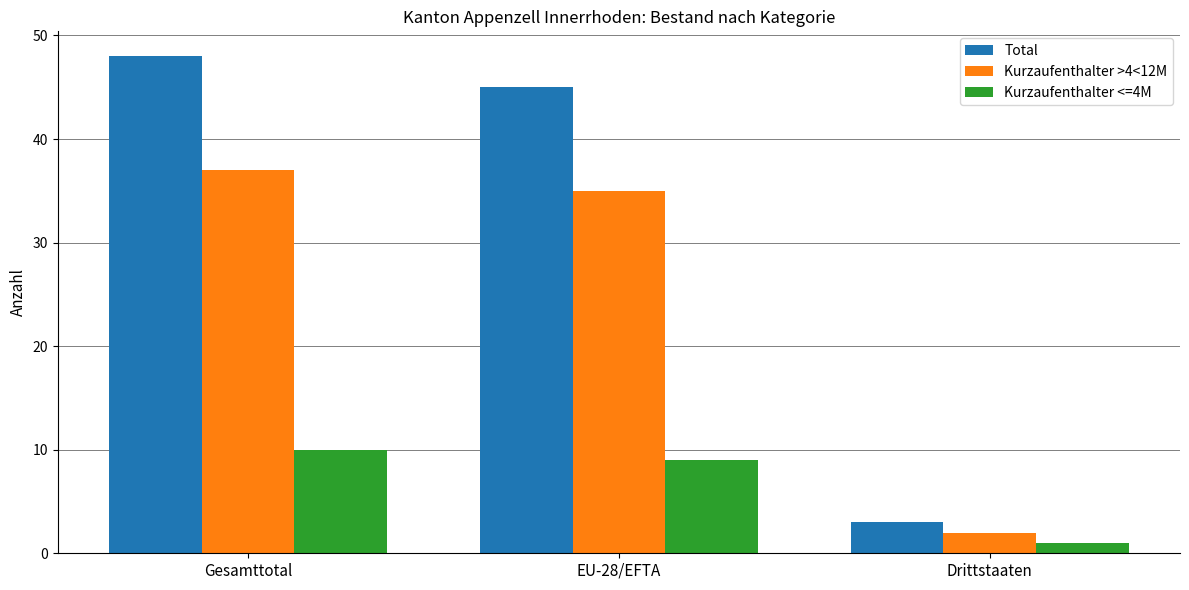

What is the difference between the Kurzaufenthalter >4<12M values at EU-28/EFTA and Gesamttotal?

2